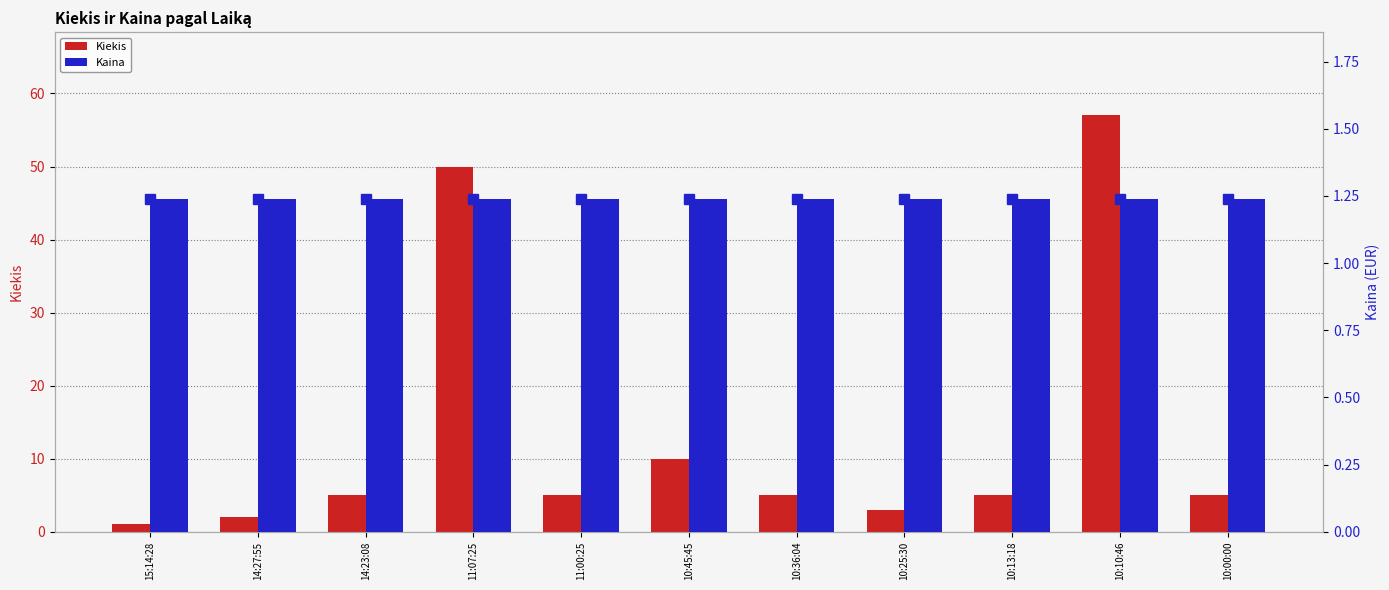

How many bars are there in each group?

2